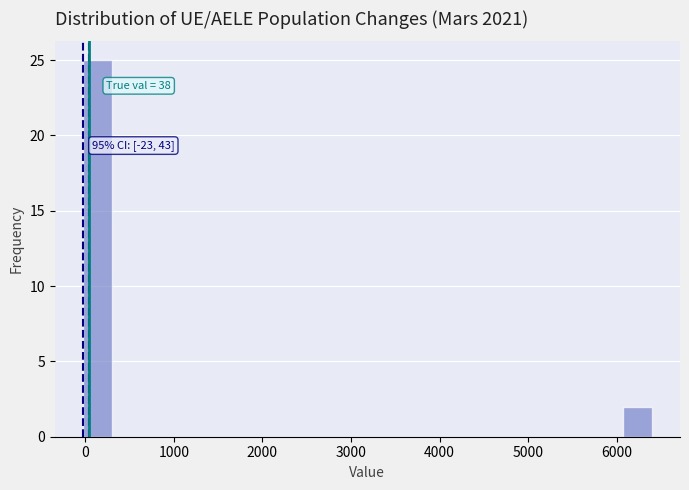

Read against the x-axis, roughly where is the centre of the tallest bar?

100